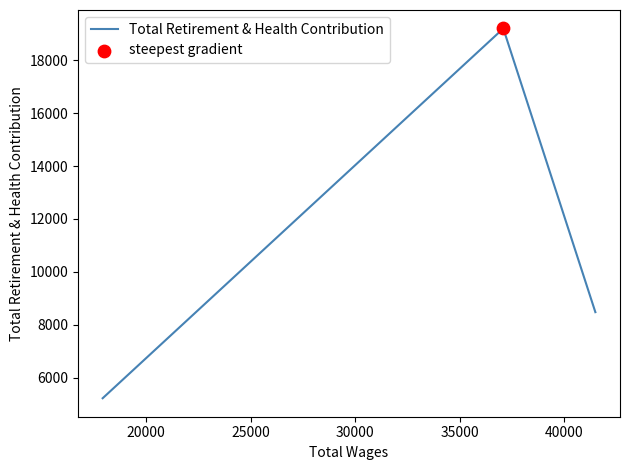

What is the greatest value displayed?

19206